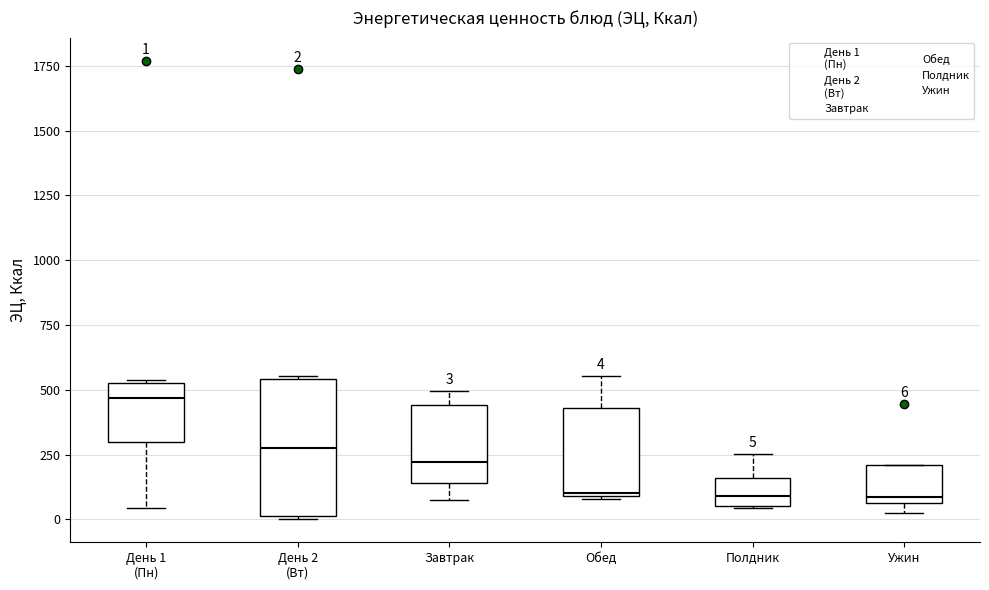

Comparing the boxes themselves (not the whiskers), which one is the tallest?

День 2 (Вт)